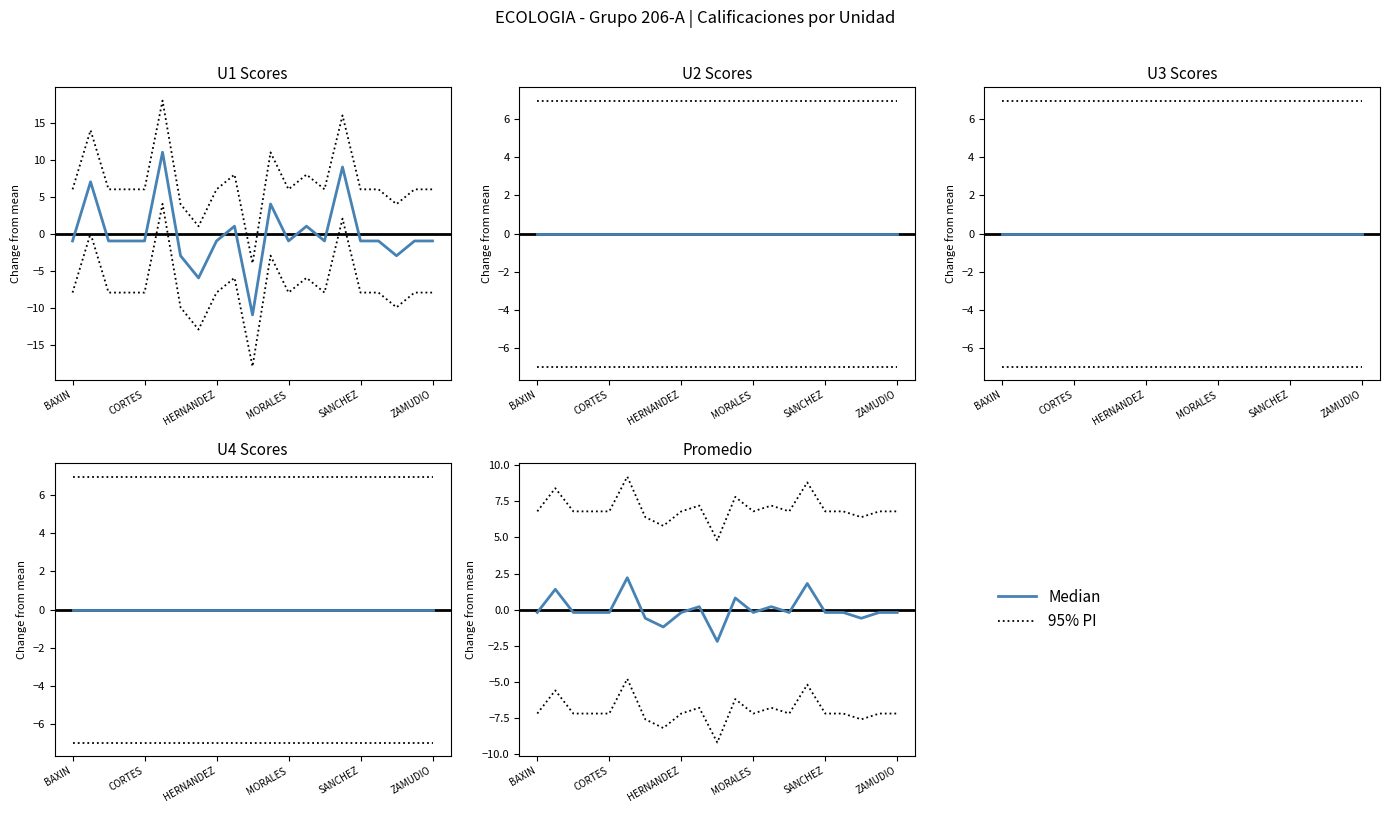

True or false: Median and 95% PI cross at least once.

False